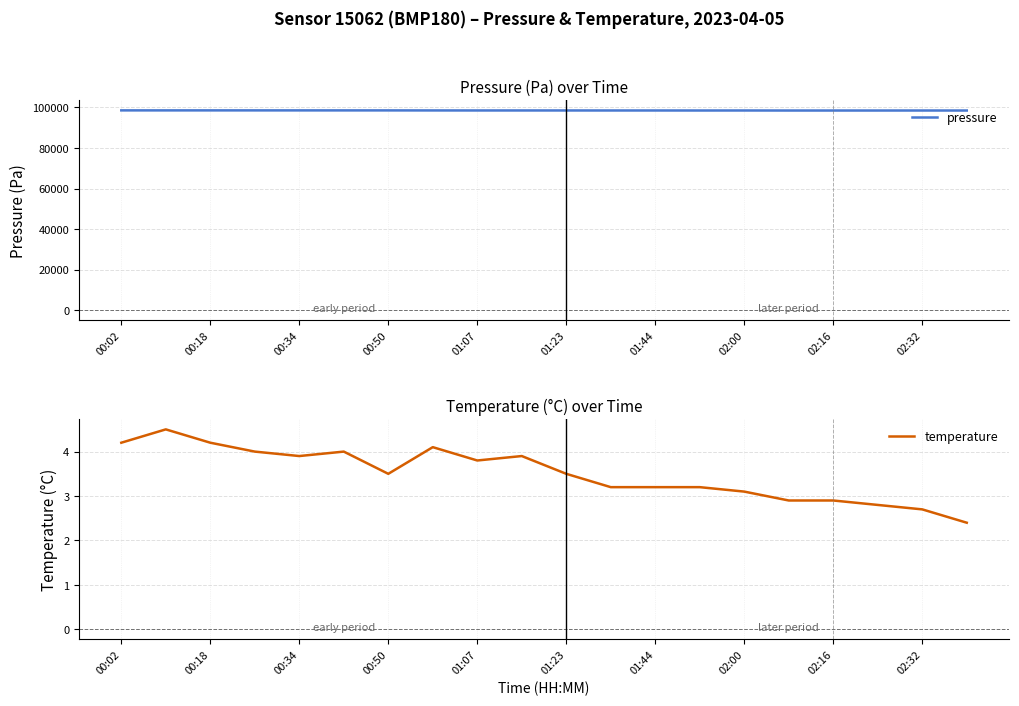

Reading left to right, extract all data points from this chart.

pressure: 98463.0	98457.0	98462.0	98458.0	98457.0	98453.0	98452.0	98433.0	98419.0	98423.0	98418.0	98411.0	98413.0	98400.0	98411.0	98389.0	98392.0	98391.0	98399.0	98393.0
temperature: 4.2	4.5	4.2	4.0	3.9	4.0	3.5	4.1	3.8	3.9	3.5	3.2	3.2	3.2	3.1	2.9	2.9	2.8	2.7	2.4